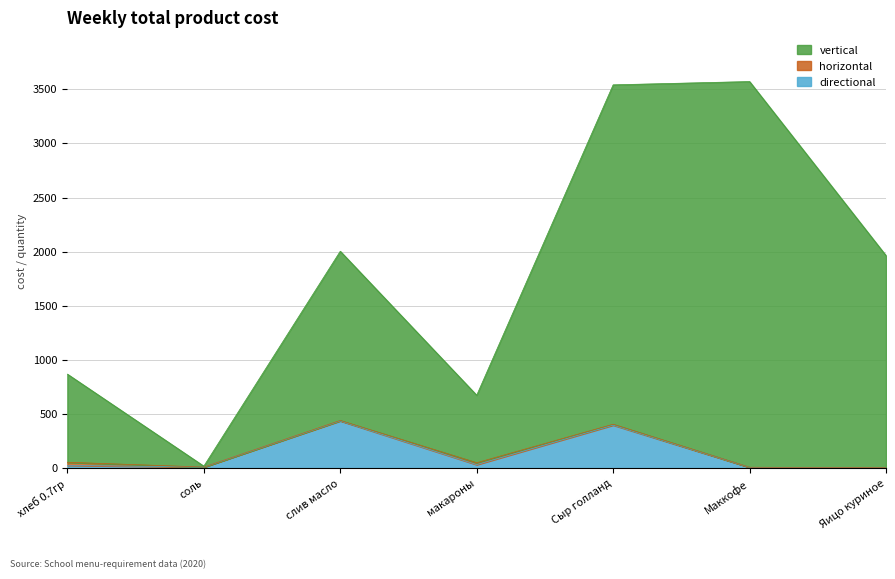

What is the label of the 7th point from the left?

Яицо куриное